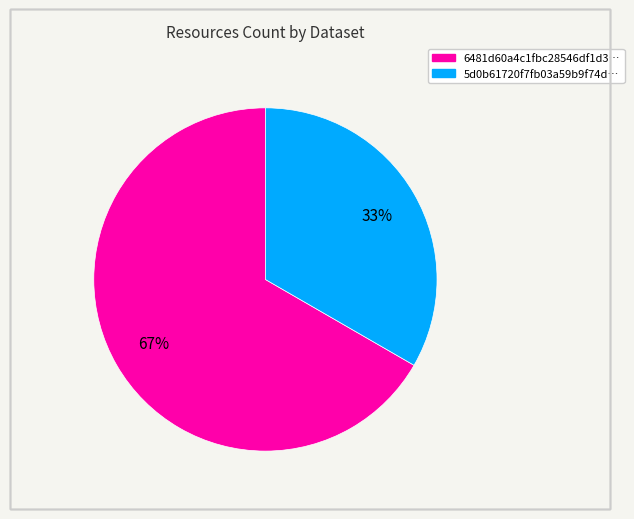

To the nearest percent, what is the average slice percentage?

50%